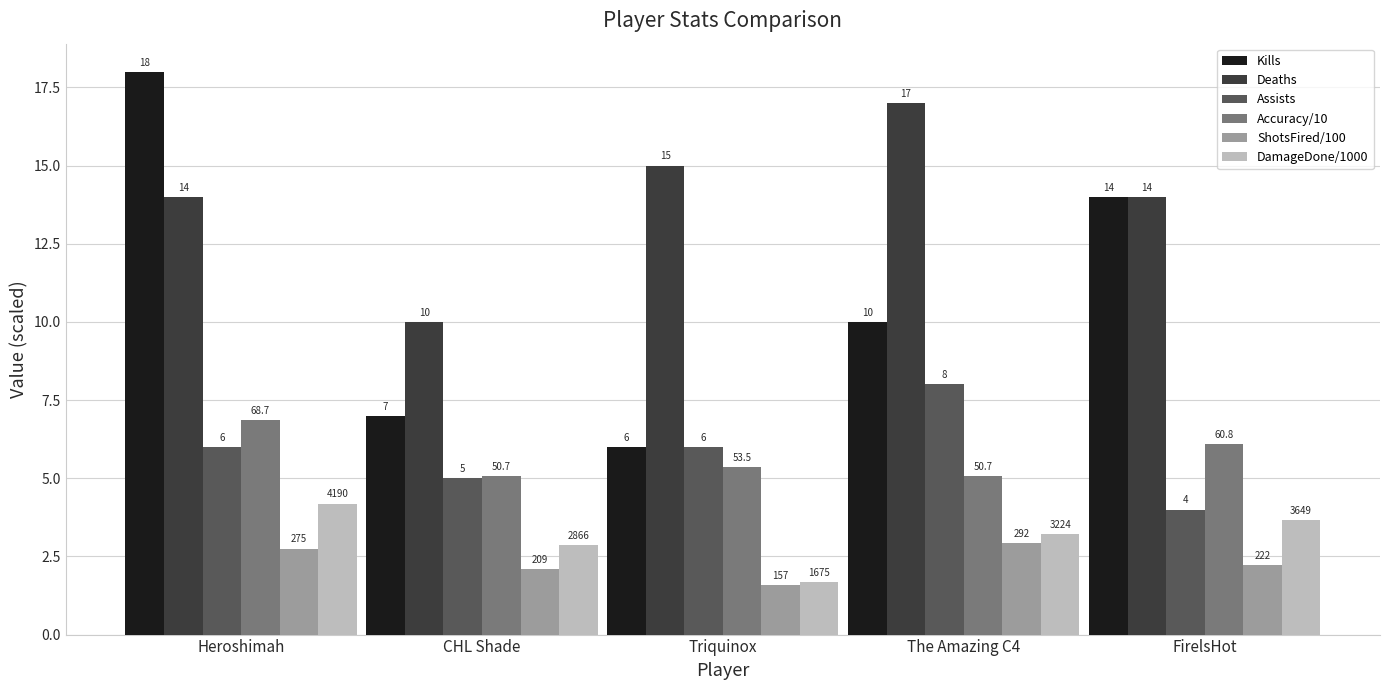

Count the number of data series in this chart.

6